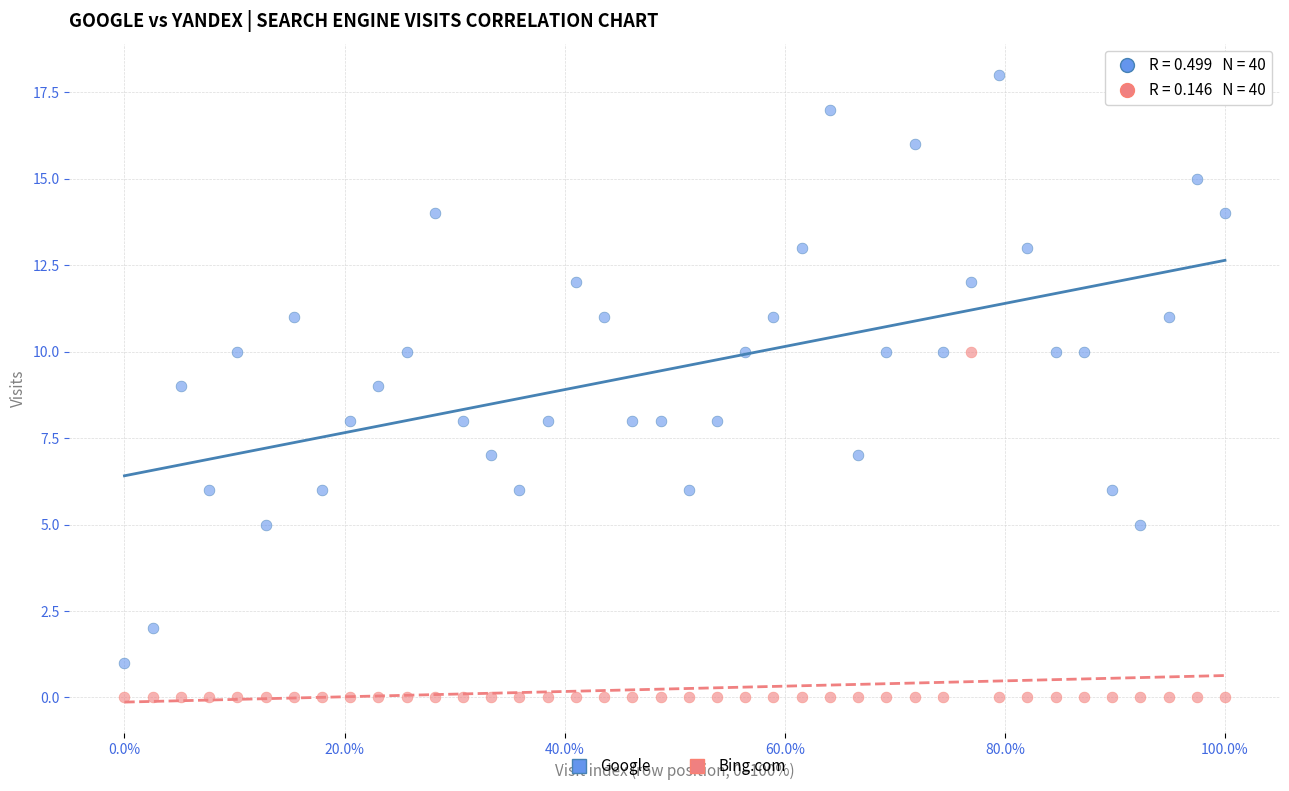

Which series reaches the maximum Y coordinate?

Google